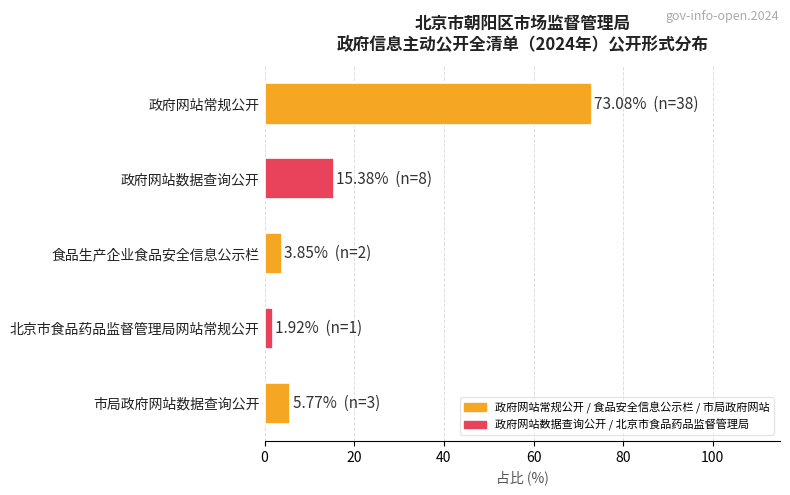

What is the label of the 2nd bar from the top?

政府网站数据查询公开